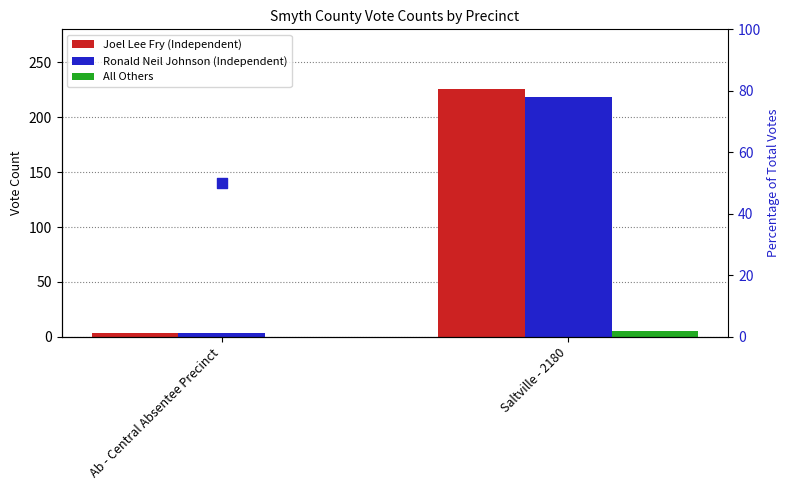

What is the total value across all series at Ab - Central Absentee Precinct?

58.0